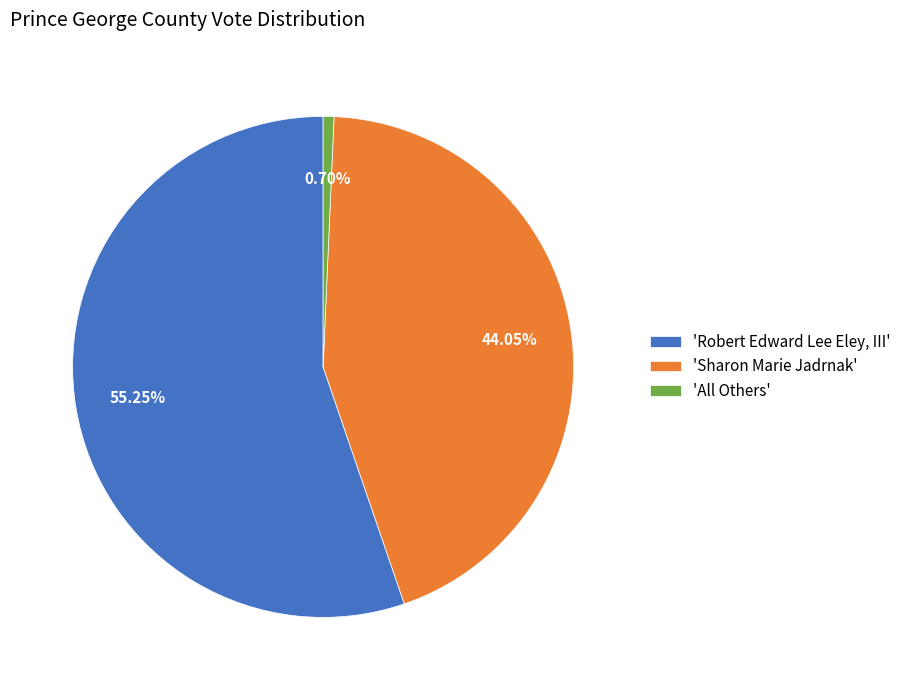

Combined, do 'All Others' and 'Sharon Marie Jadrnak' account for over 50%?

No